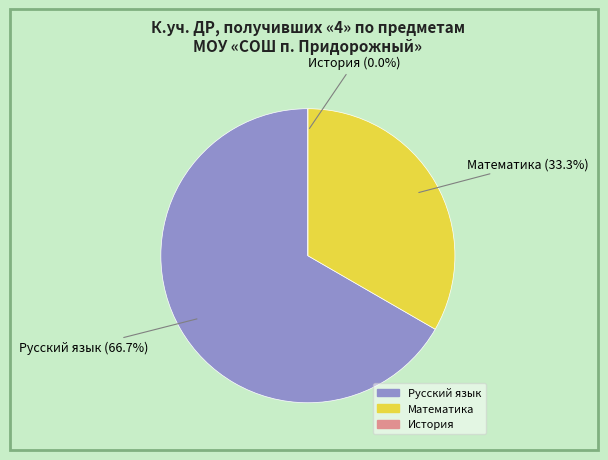

To the nearest percent, what is the difference between the largest and smallest slice percentages?

67%